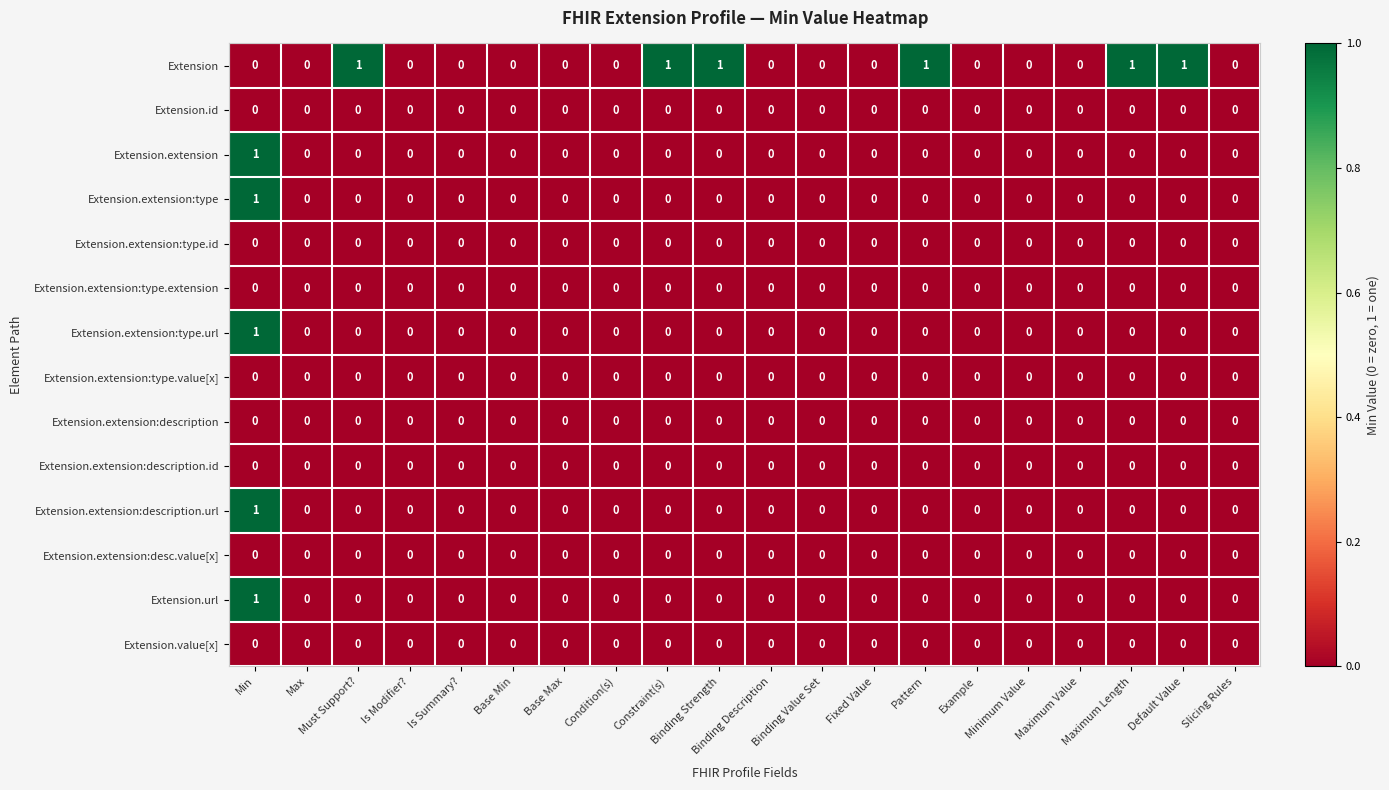

Which series has the largest total across all categories?

Extension